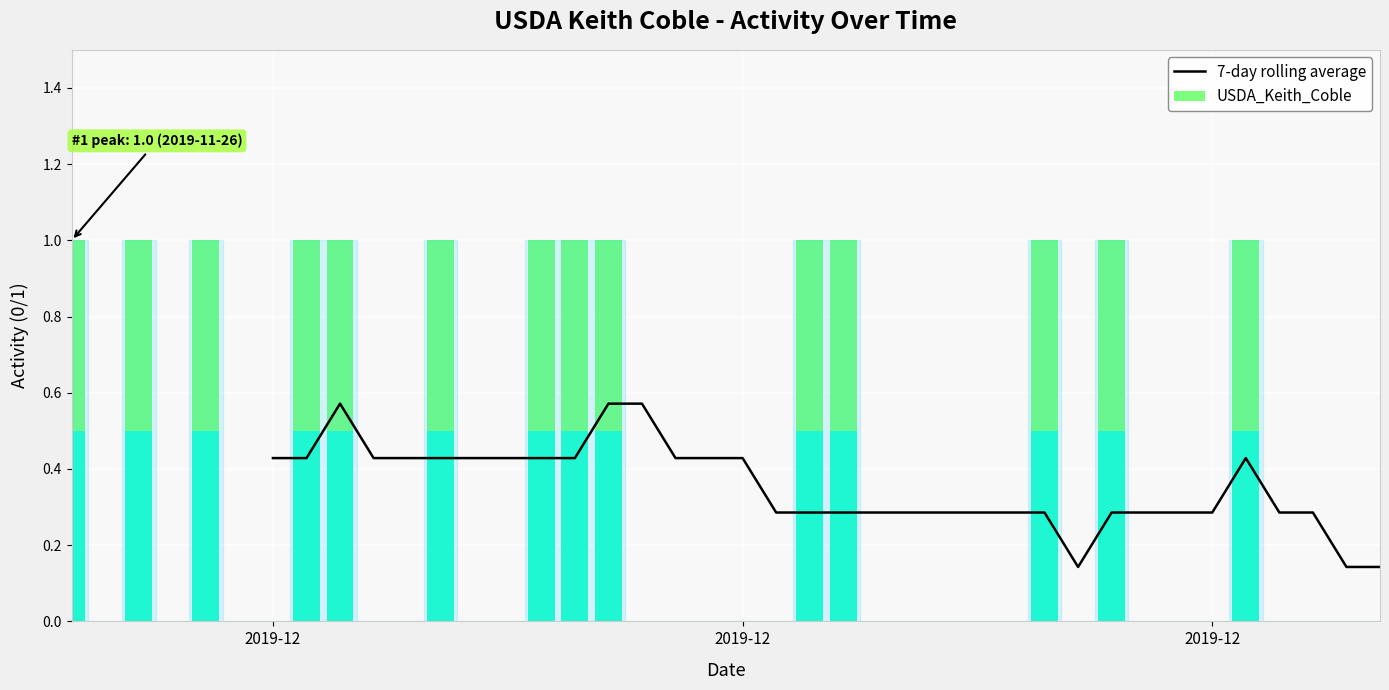

The chart shows a value of 0.4 at 21. True or false?

False